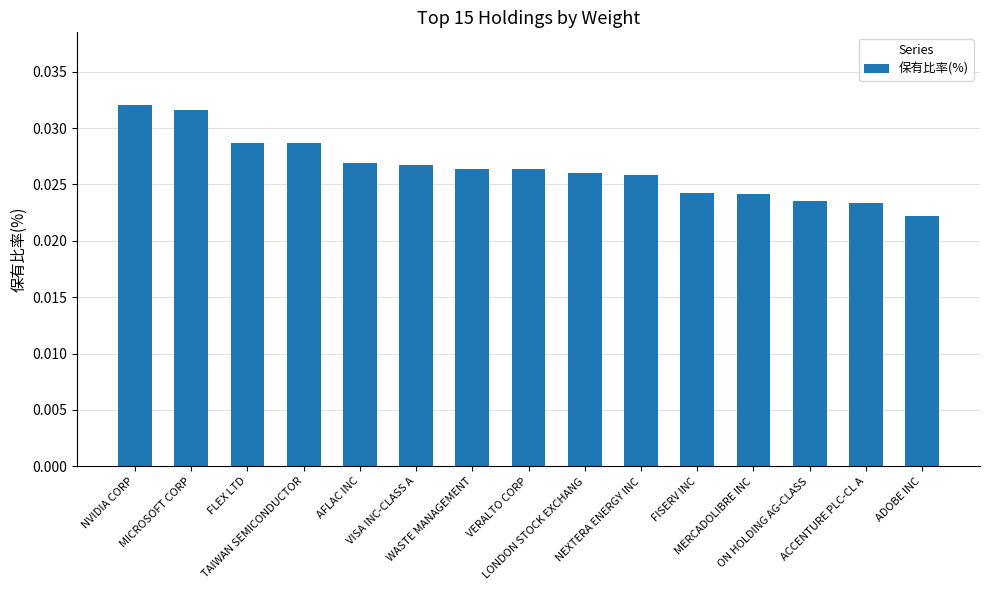

What position from the right is AFLAC INC?

11